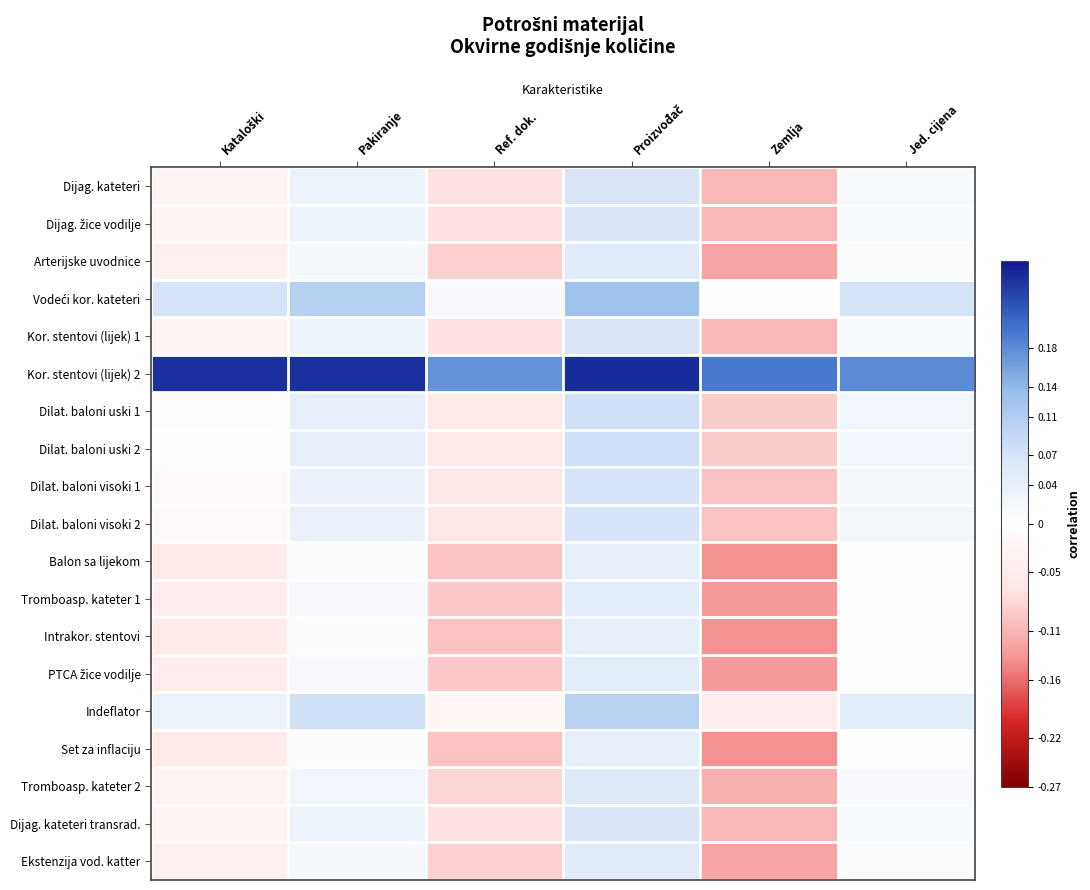

What is the total value across all series at Zemlja?

-1.7